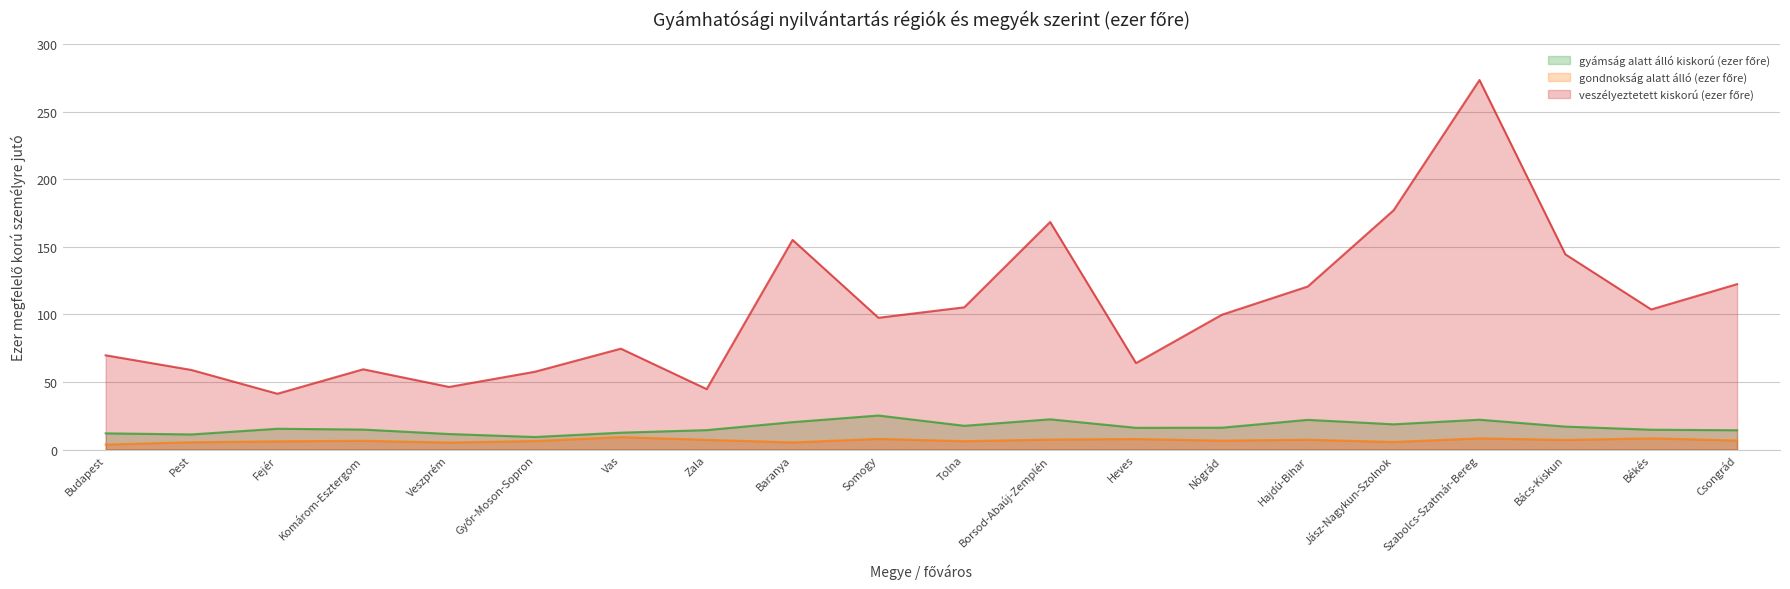

How many values in the veszélyeztetett kiskorú (ezer főre) series are below 99?

10